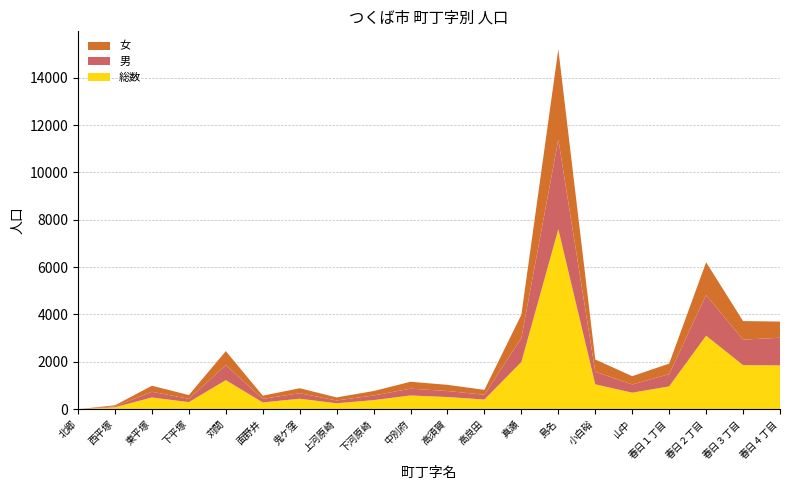

Reading left to right, transcribe all the data shown in this chart.

総数: 0	82	495	298	1226	285	442	249	383	579	514	408	1995	7600	1049	697	962	3103	1861	1850
男: 0	39	240	142	636	150	234	119	196	287	254	202	1014	3790	531	348	520	1718	1077	1168
女: 0	43	255	156	590	135	208	130	187	292	260	206	981	3810	518	349	442	1385	784	682